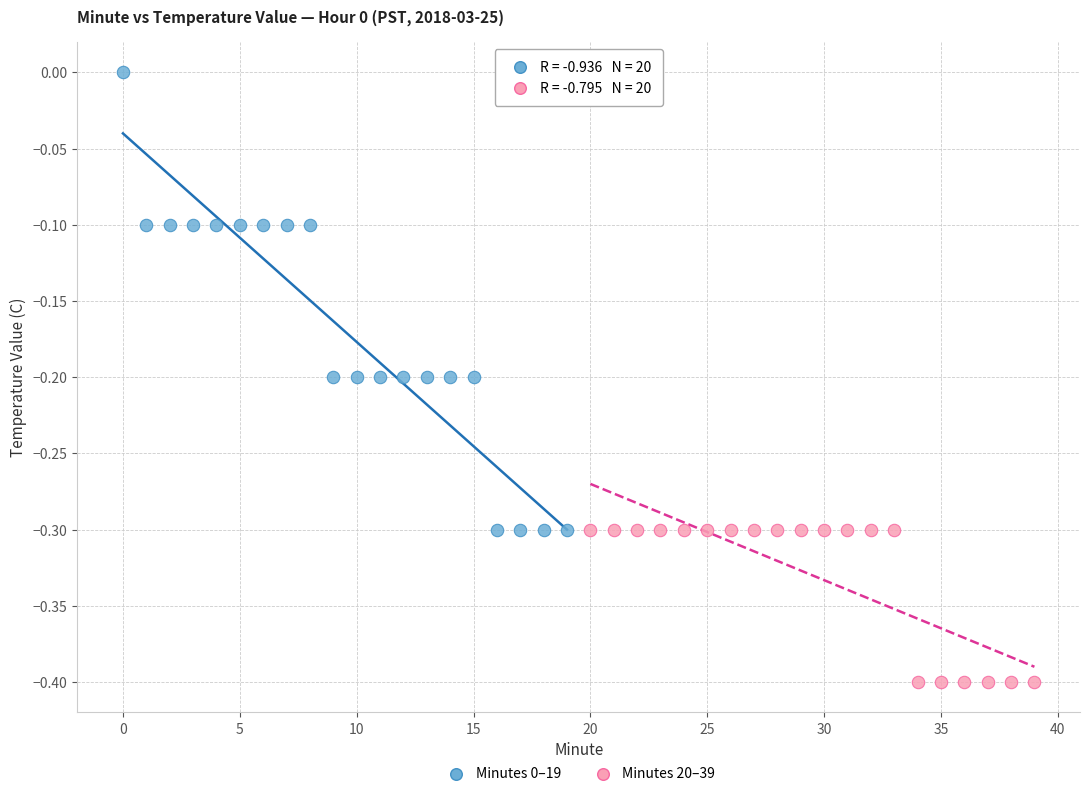

Which series reaches the minimum Y coordinate?

Minutes 20–39